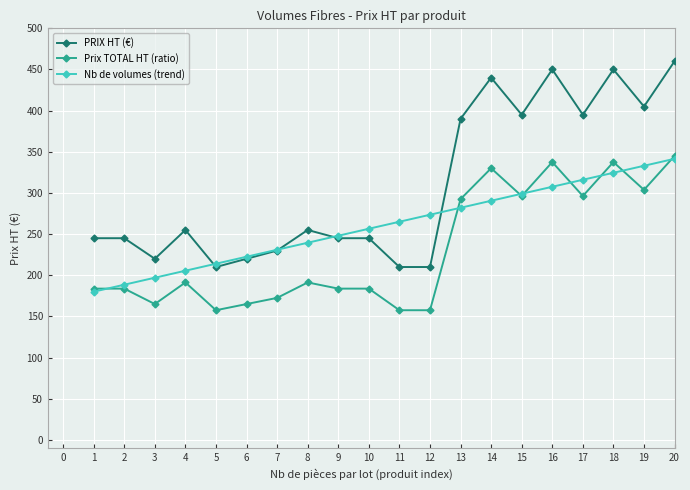

What is the total value across all series at 3?

582.0